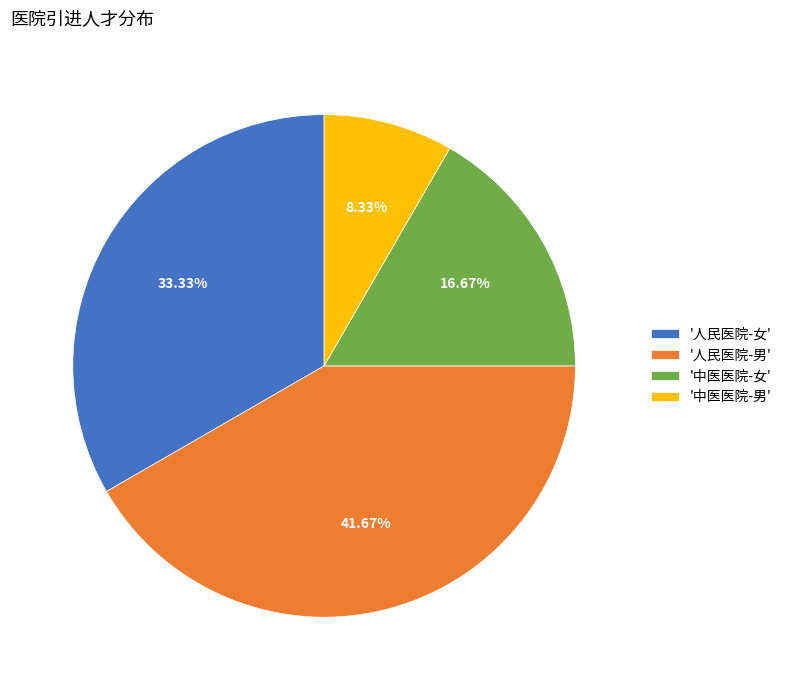

Which category has the biggest portion of the pie?

'人民医院-男'